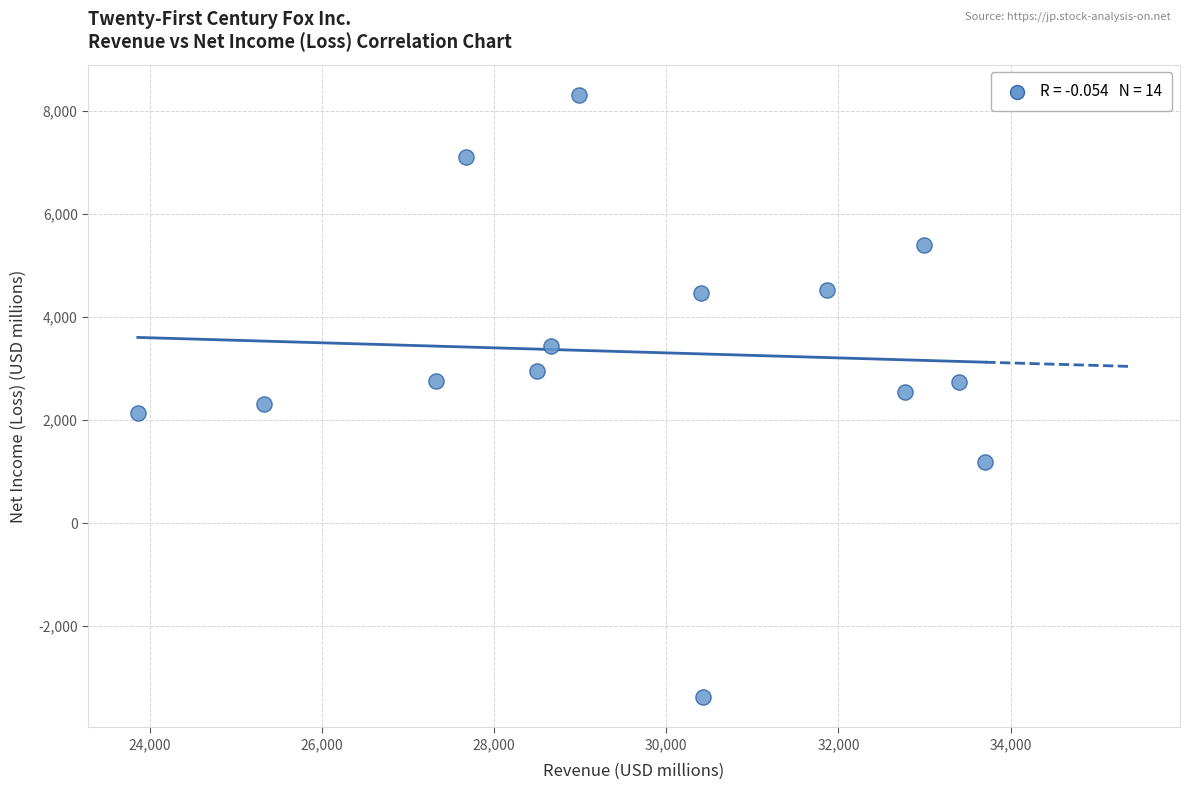

What is the range of X values (max minus min)?

9847